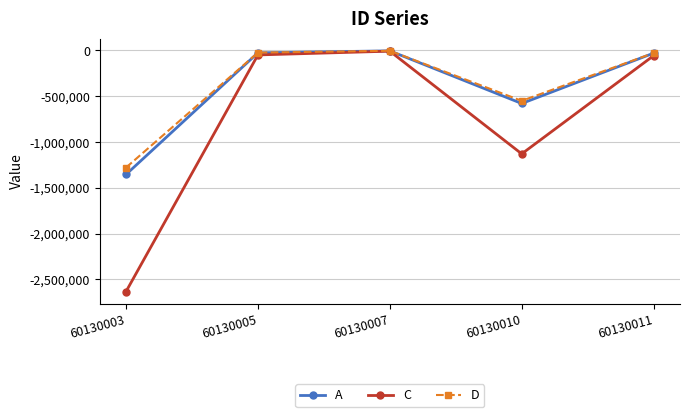

What is the value of the A point at the 2nd from the left?

-25477.4